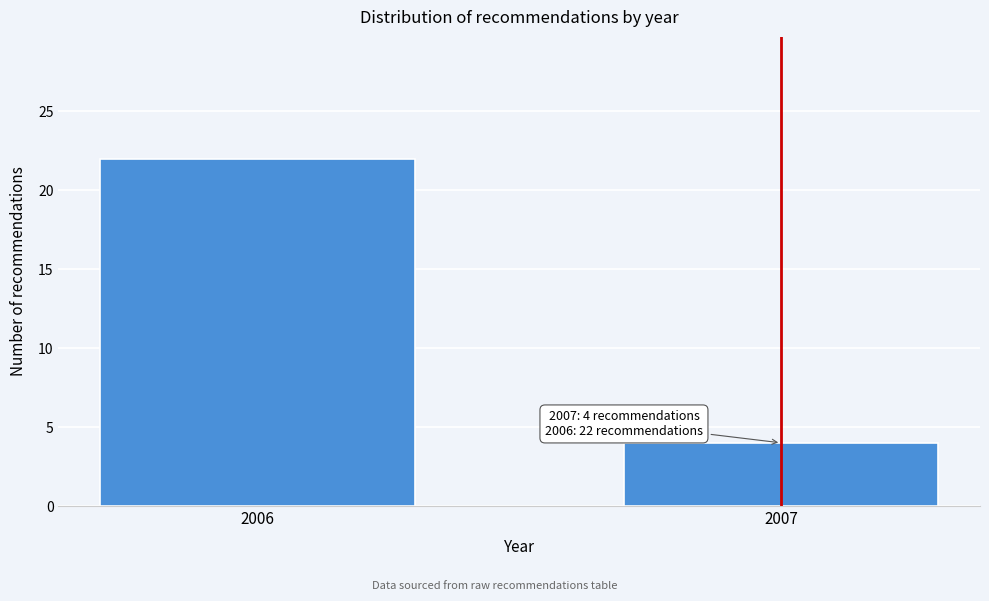

Reading left to right, transcribe all the data shown in this chart.

22	4